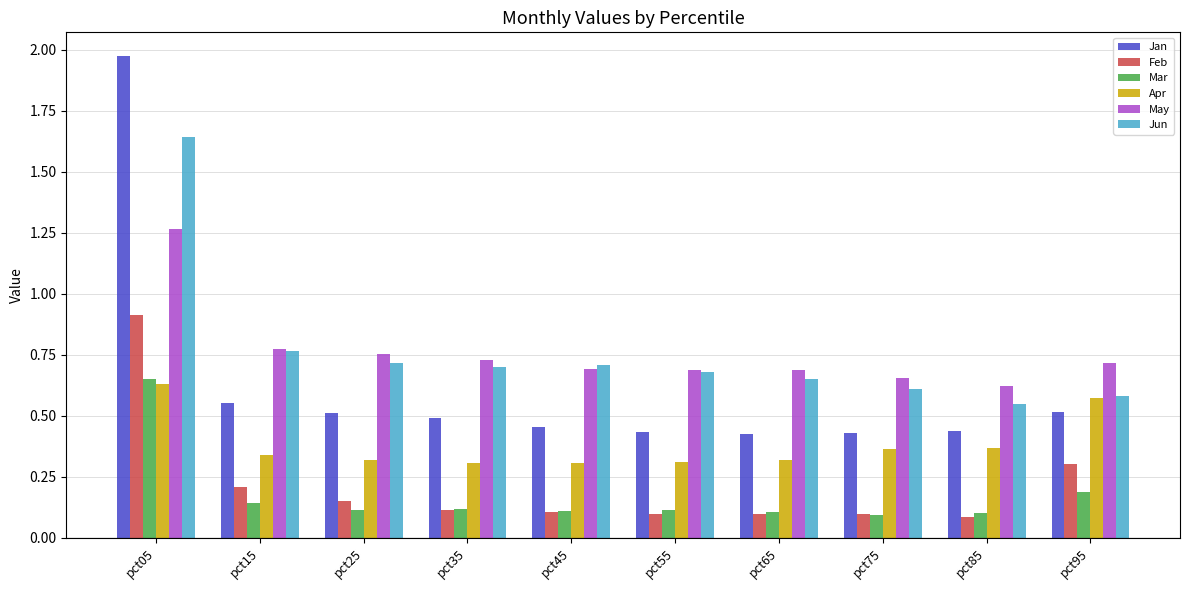

At how many categories does at least one series exceed 1?

1